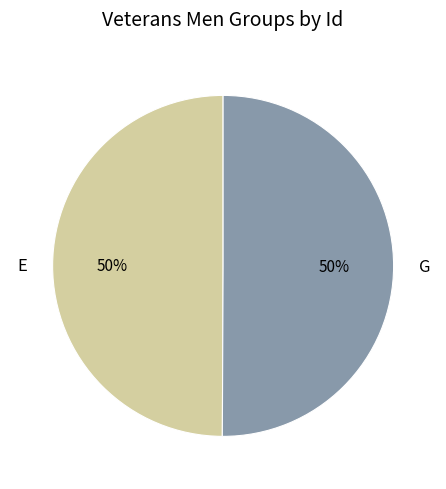

The G slice represents 50% of the pie. True or false?

True